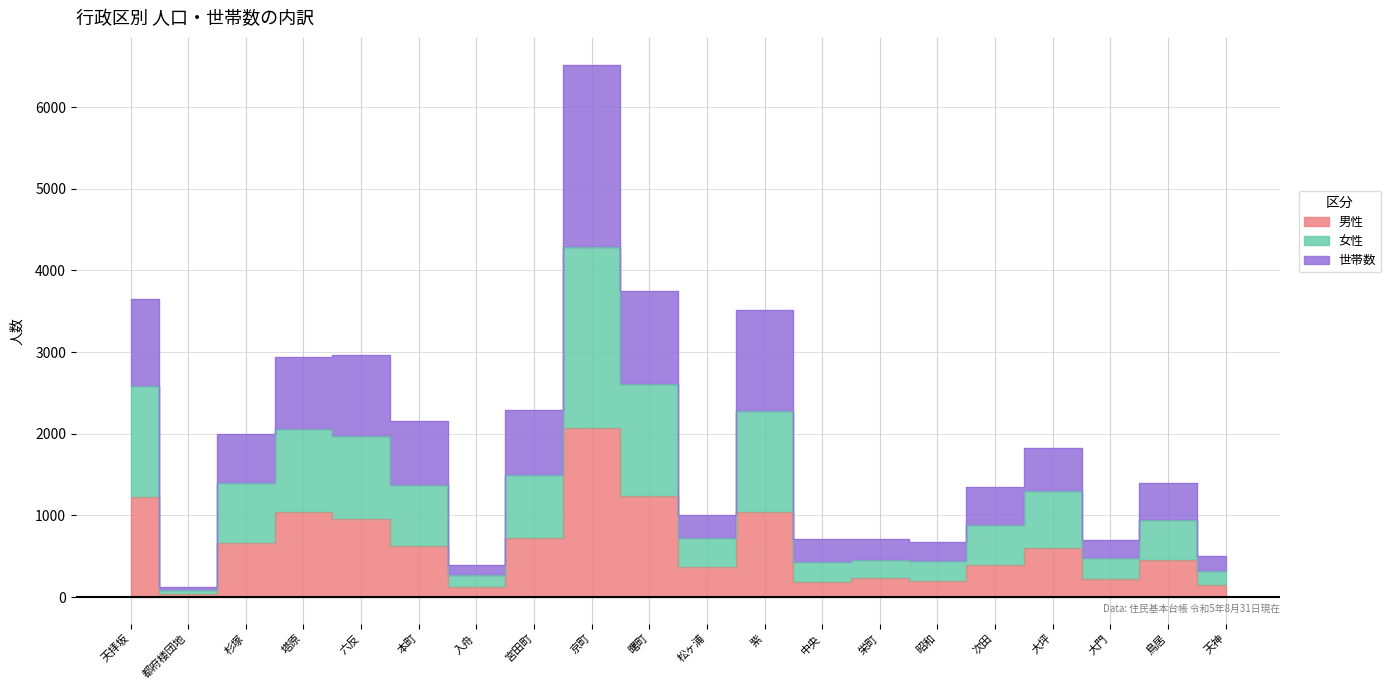

The value of 世帯数 at 六反 is 1537. True or false?

False